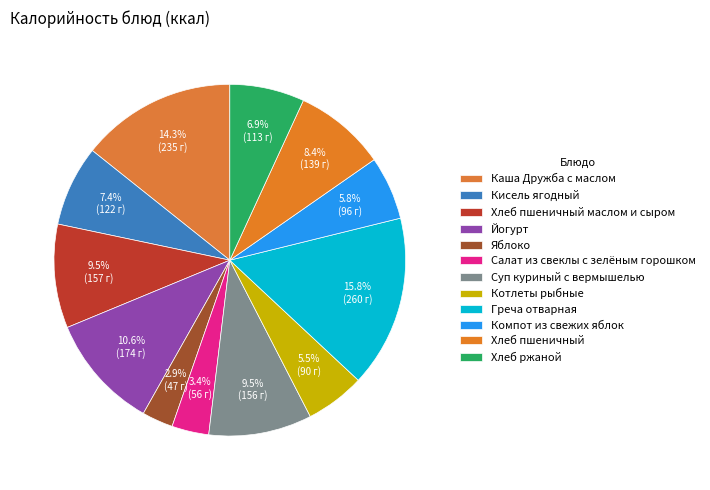

To the nearest percent, what is the difference between the Греча отварная and Хлеб пшеничный маслом и сыром slice percentages?

6%